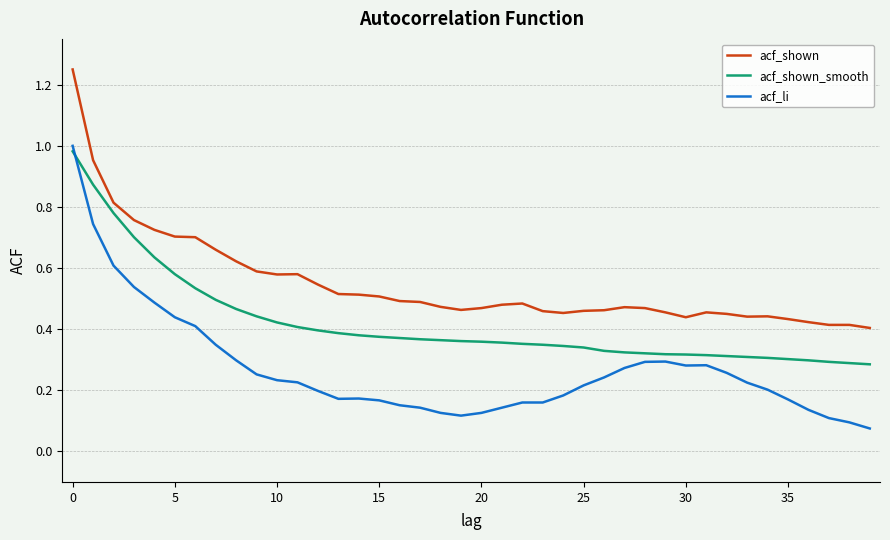

After their last crossing, which series has the higher values: acf_shown_smooth or acf_li?

acf_shown_smooth